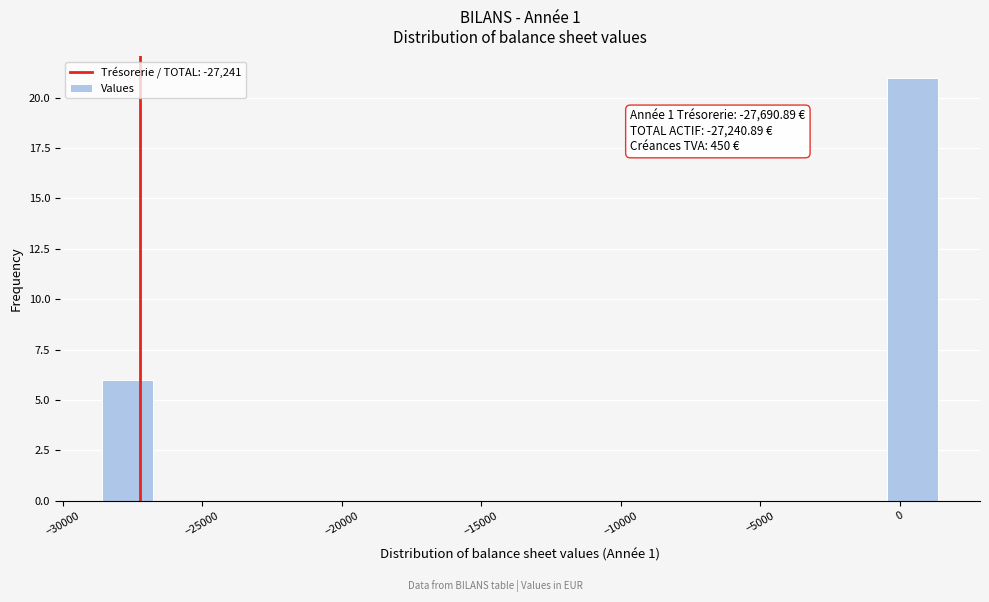

Which range on the x-axis has the tallest bar?

-500 to 1500